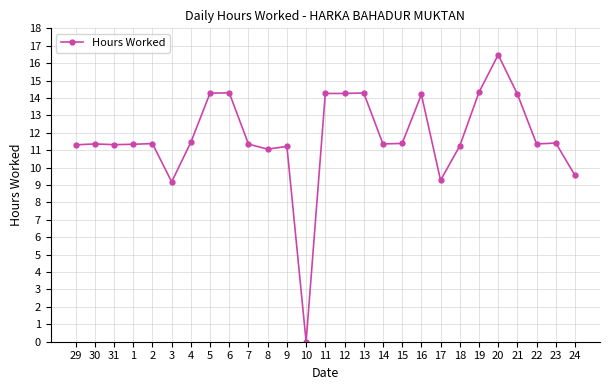

What is the difference between the second highest and minimum values?

14.3